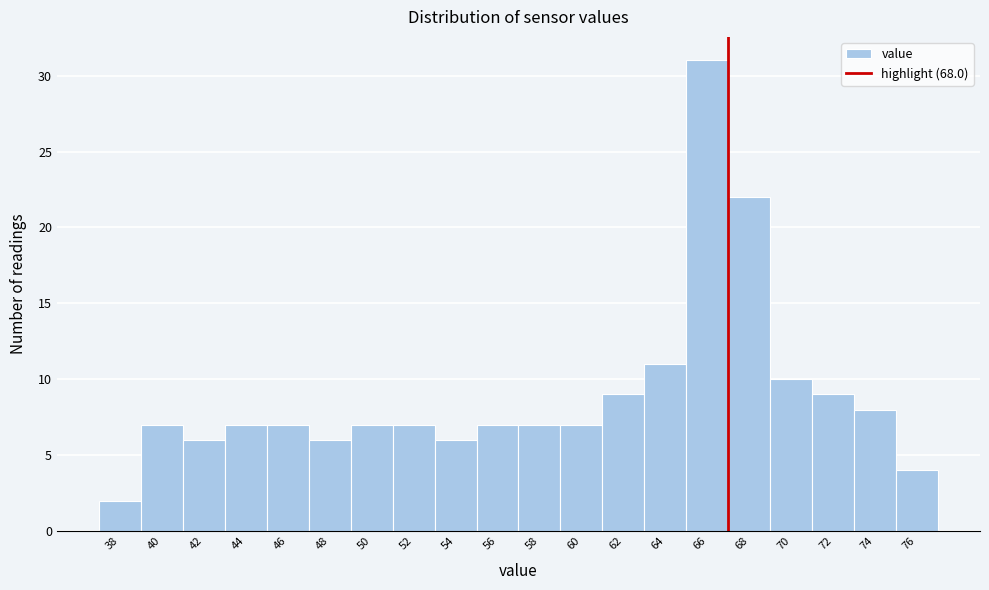

Reading right to left, extract all data points from this chart.

4	8	9	10	22	31	11	9	7	7	7	6	7	7	6	7	7	6	7	2